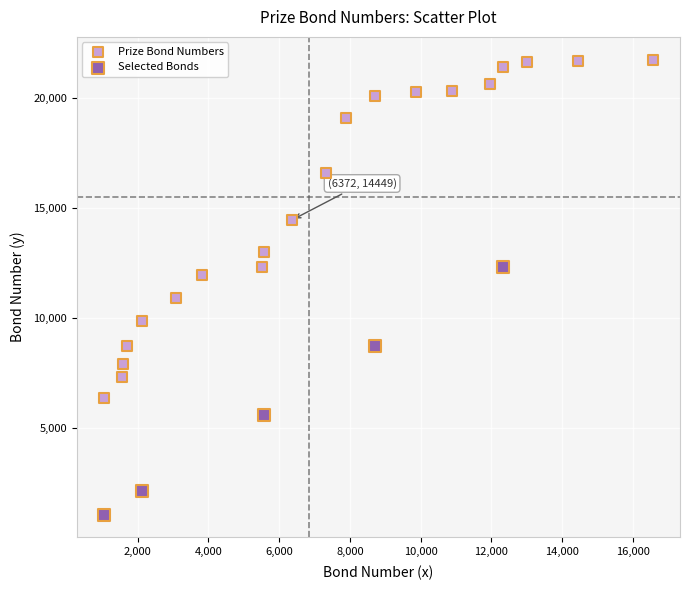

Which series reaches the minimum Y coordinate?

Selected Bonds